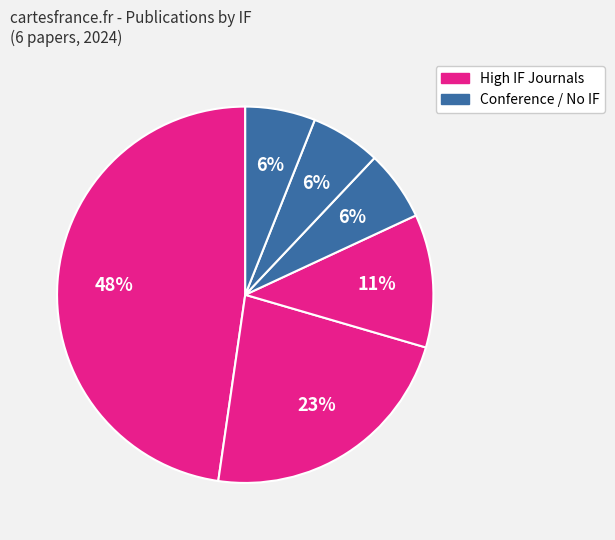

How many segments does this pie chart have?

6